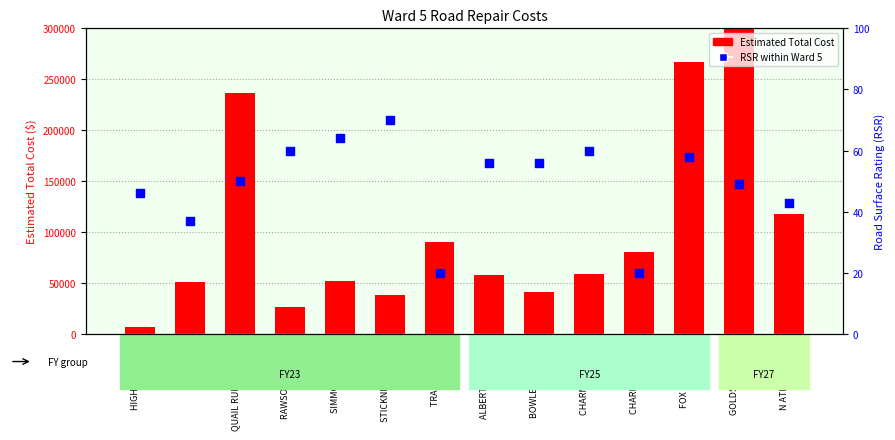

Which series contains the highest Y value?

Estimated Total Cost